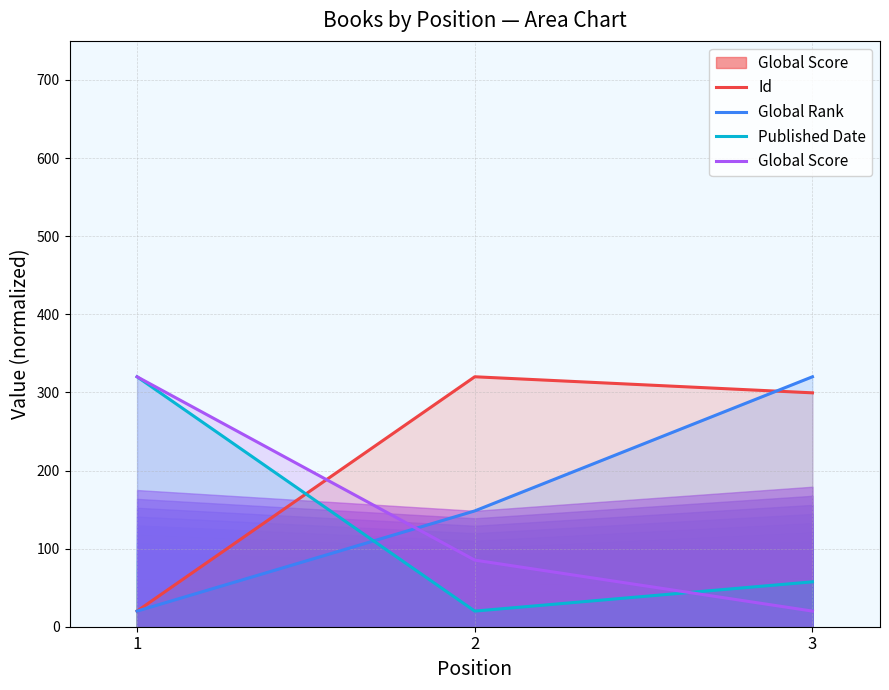

At which category is the sum across all series the highest?

3